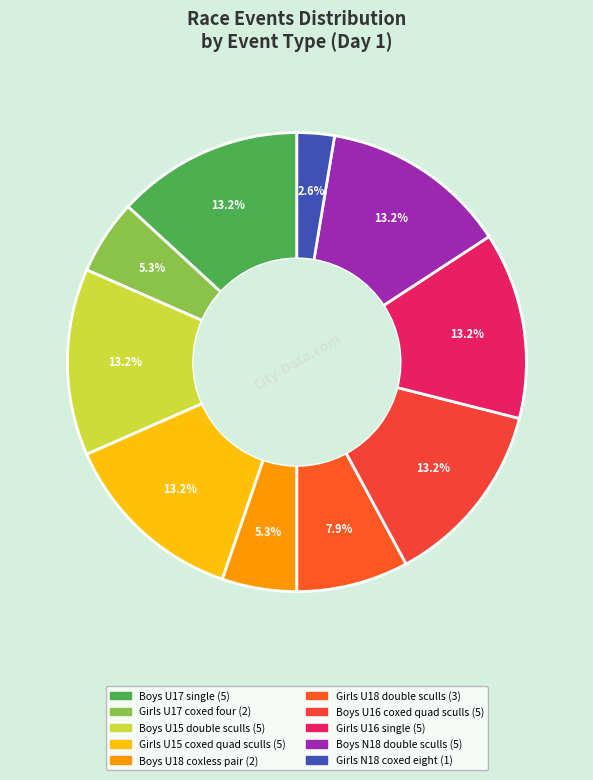

What percentage is the Boys U15 double sculls slice, to the nearest percent?

13%